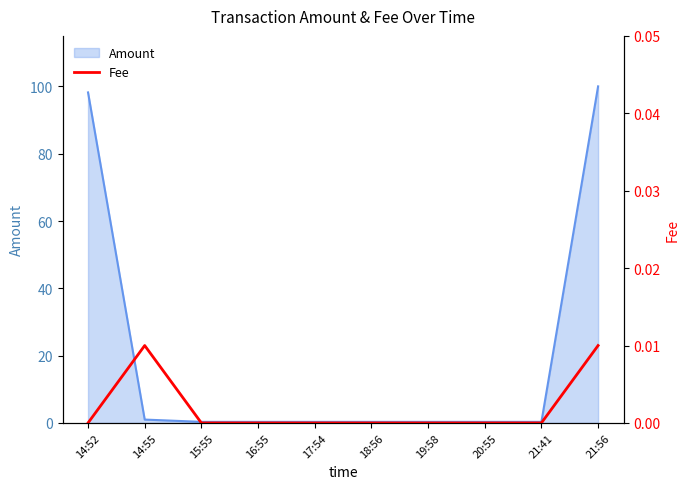

How many lines are shown in the chart?

1